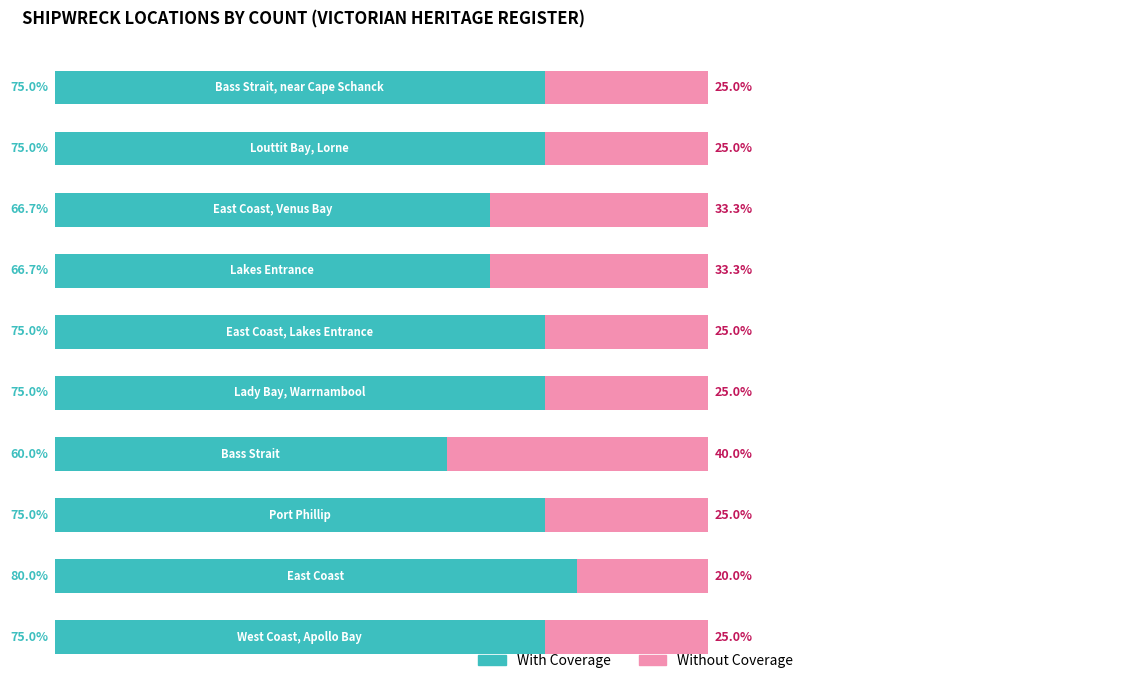

What are all the series names shown in the legend?

With Coverage, Without Coverage